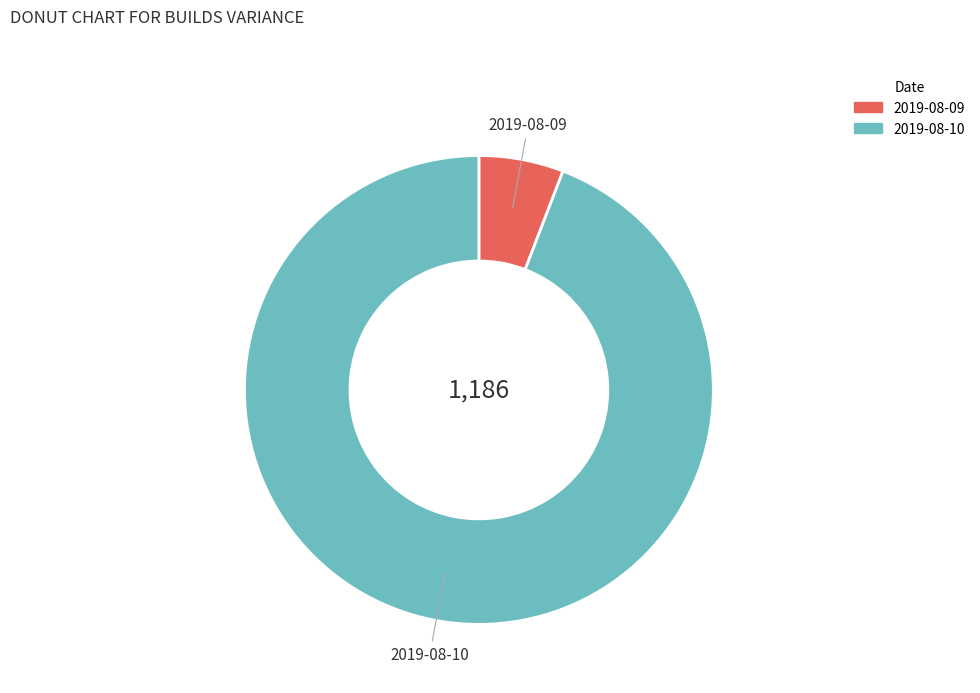

How many segments does this pie chart have?

2